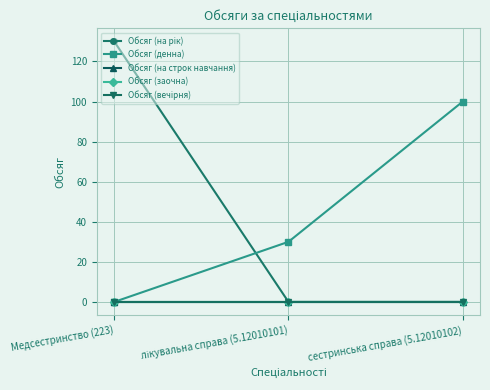

At сестринська справа (5.12010102), list the series in order from largest to smallest.

Обсяг (денна), Обсяг (на рік), Обсяг (на строк навчання), Обсяг (заочна), Обсяг (вечірня)